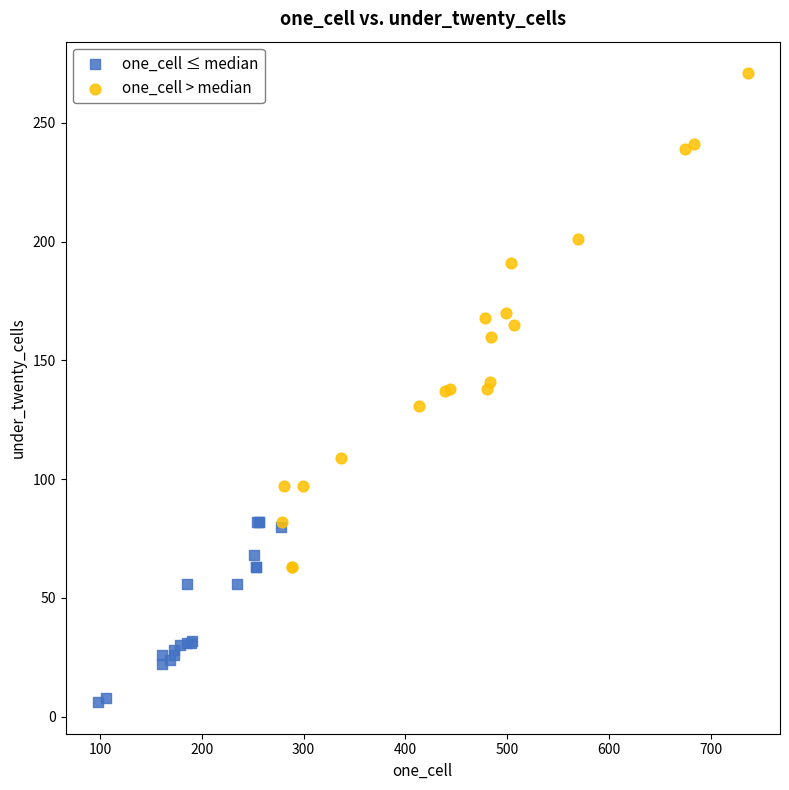

Which series reaches the maximum Y coordinate?

one_cell > median